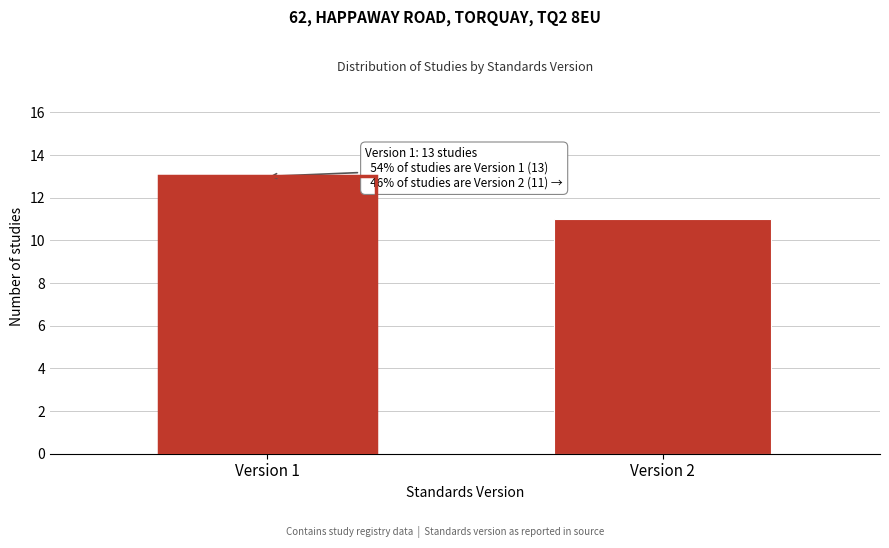

Reading right to left, what are all the values shown in this chart?

Version 2=11	Version 1=13